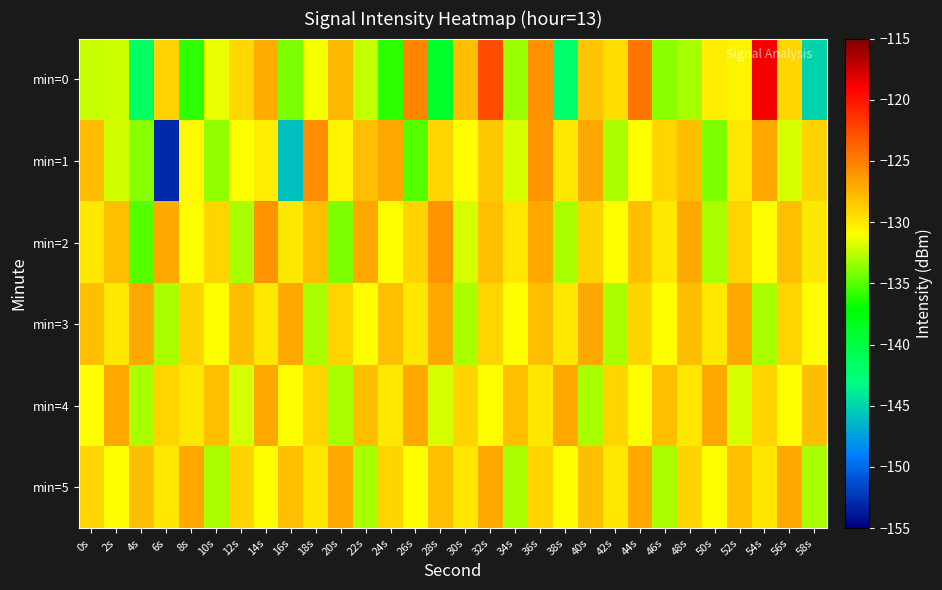

List the series in order of their peak value, highest first.

min=0, min=1, min=2, min=3, min=4, min=5